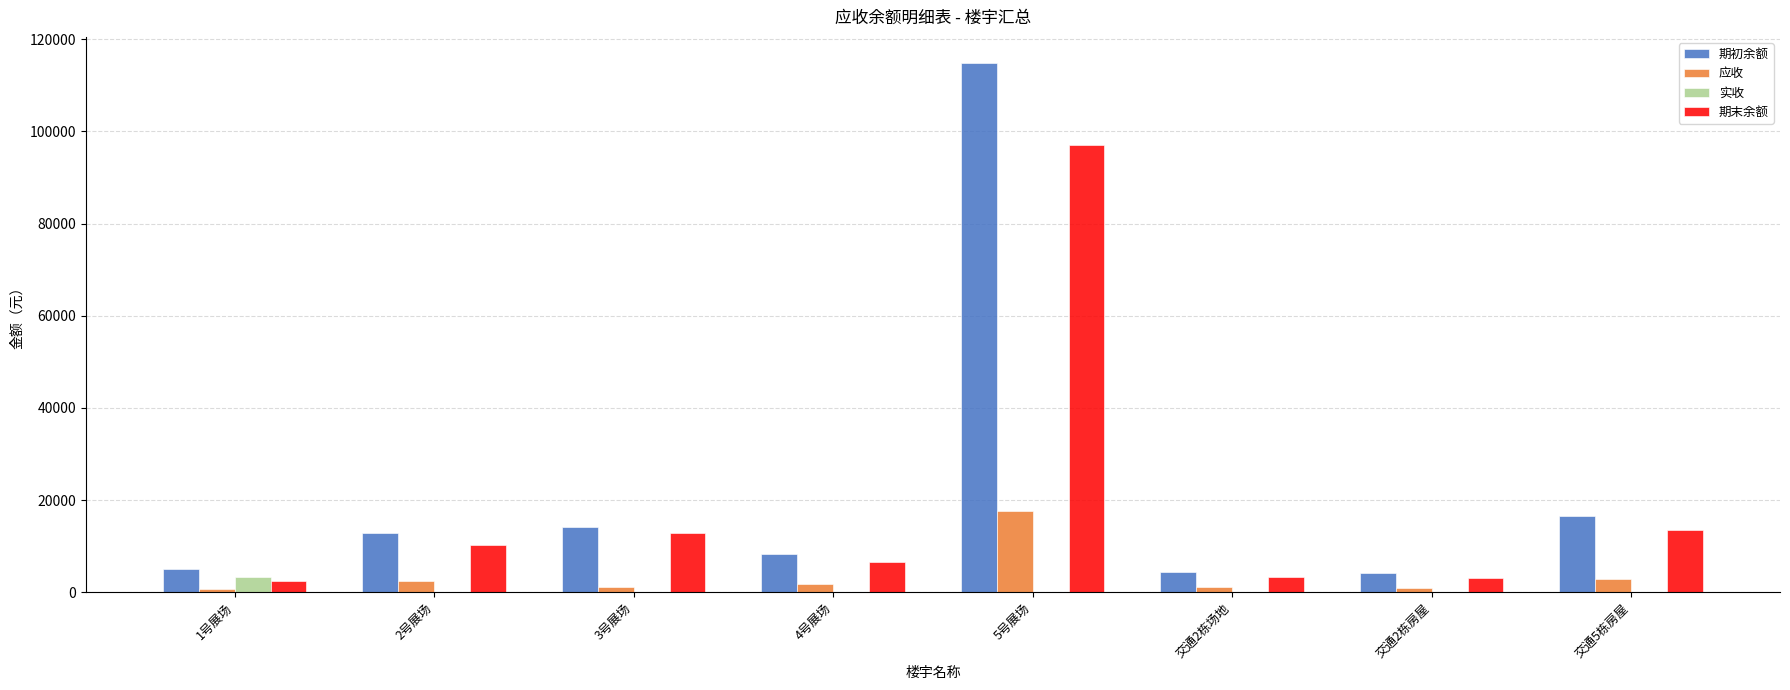

How many groups of bars are there?

8